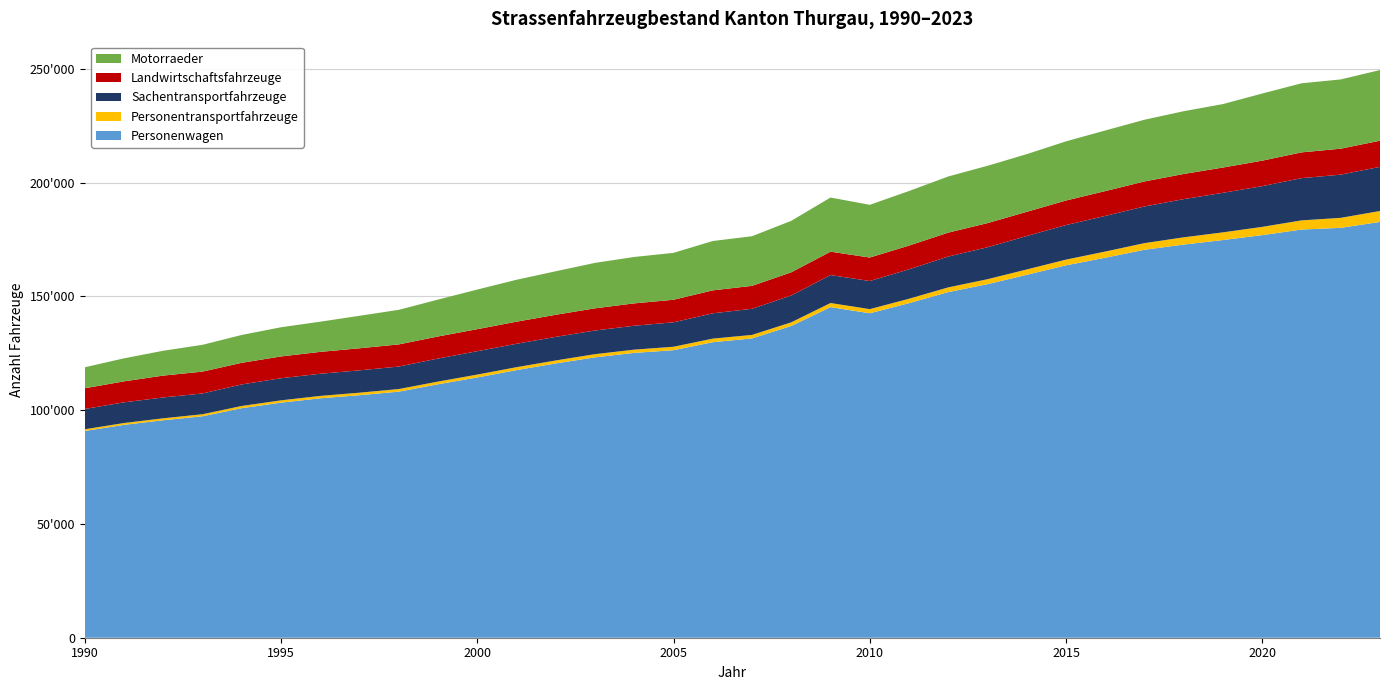

Reading right to left, list all the values displayed in this chart.

Personenwagen: 2023=182773	2022=180170	2021=179412	2020=176961	2019=174808	2018=172815	2017=170529	2016=167035	2015=163678	2014=159528	2013=155407	2012=151919	2011=147056	2010=142616	2009=145313	2008=137042	2007=131559	2006=129898	2005=126377	2004=125209	2003=123245	2002=120567	2001=117629	2000=114401	1999=111402	1998=108156	1997=106601	1996=105241	1995=103324	1994=100901	1993=97338	1992=95589	1991=93565	1990=90874
Personentransportfahrzeuge: 2023=4805	2022=4390	2021=4032	2020=3634	2019=3374	2018=3185	2017=2916	2016=2711	2015=2522	2014=2350	2013=2173	2012=2077	2011=1942	2010=1816	2009=1806	2008=1586	2007=1540	2006=1573	2005=1520	2004=1417	2003=1395	2002=1307	2001=1287	2000=1264	1999=1186	1998=1152	1997=1109	1996=1044	1995=1016	1994=972	1993=899	1992=868	1991=812	1990=755
Sachentransportfahrzeuge: 2023=19392	2022=18993	2021=18553	2020=17901	2019=17379	2018=16793	2017=16106	2016=15664	2015=15187	2014=14695	2013=14049	2012=13550	2011=12939	2010=12355	2009=12294	2008=11810	2007=11483	2006=11125	2005=10743	2004=10508	2003=10402	2002=10362	2001=10293	2000=10273	1999=10134	1998=9885	1997=9817	1996=9744	1995=9719	1994=9466	1993=9130	1992=9160	1991=9086	1990=8928
Landwirtschaftsfahrzeuge: 2023=11492	2022=11404	2021=11330	2020=11196	2019=11119	2018=11054	2017=11006	2016=10901	2015=10791	2014=10636	2013=10620	2012=10513	2011=10430	2010=10320	2009=10274	2008=10178	2007=10078	2006=10084	2005=9916	2004=9826	2003=9750	2002=9720	2001=9713	2000=9683	1999=9693	1998=9736	1997=9700	1996=9612	1995=9575	1994=9507	1993=9606	1992=9600	1991=9228	1990=9092
Motorraeder: 2023=31056	2022=30441	2021=30366	2020=29514	2019=27887	2018=27590	2017=27129	2016=26645	2015=26000	2014=25347	2013=25182	2012=24684	2011=23980	2010=23170	2009=23799	2008=22632	2007=21816	2006=21699	2005=20612	2004=20406	2003=19968	2002=19123	2001=18414	2000=17411	1999=16214	1998=15194	1997=14279	1996=13269	1995=12832	1994=12239	1993=11774	1992=10923	1991=10121	1990=9230